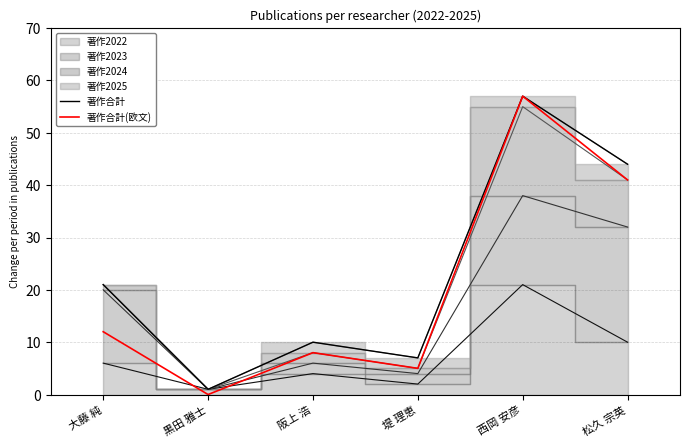

How many values in the 著作合計(欧文) series exceed 12?

2